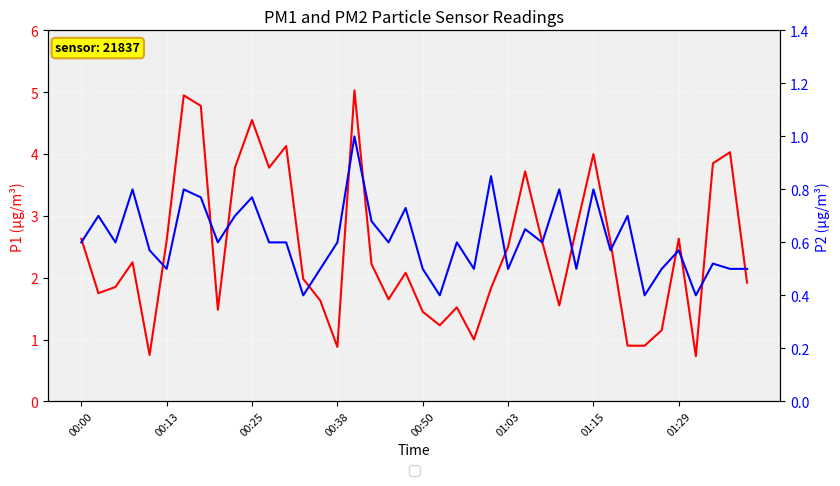

What is the value of the P2 point at the 19th from the left?

0.6